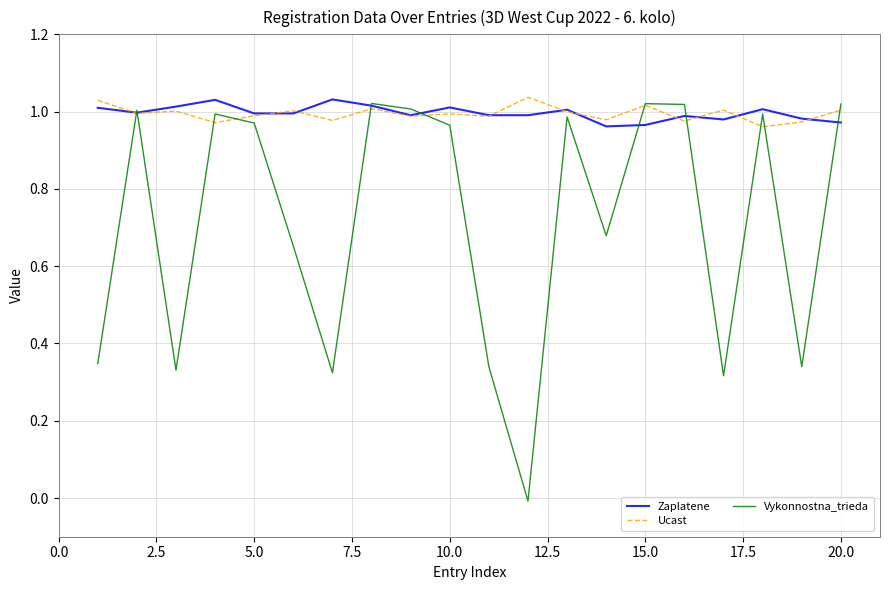

At how many categories does at least one series exceed 0?

20